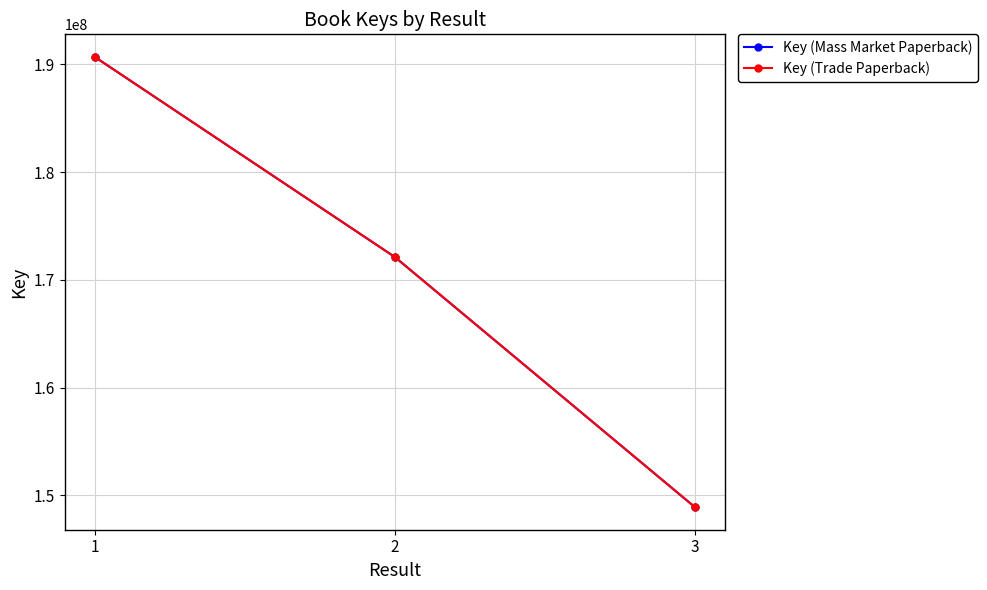

Where is Key (Trade Paperback) nearest to the value 169790210?

2